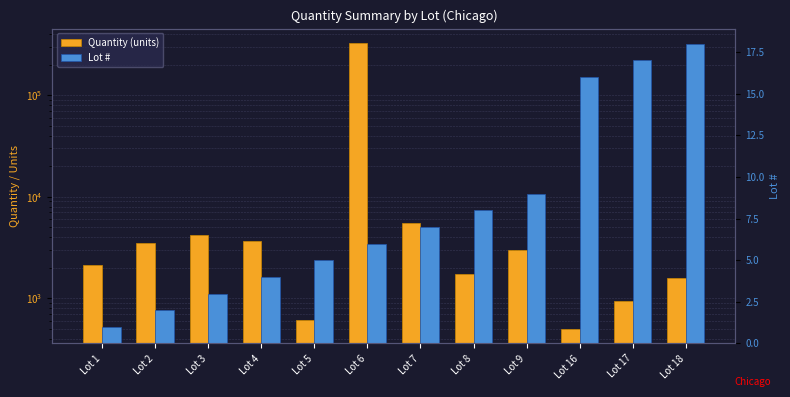

How many bars are there in total?

24